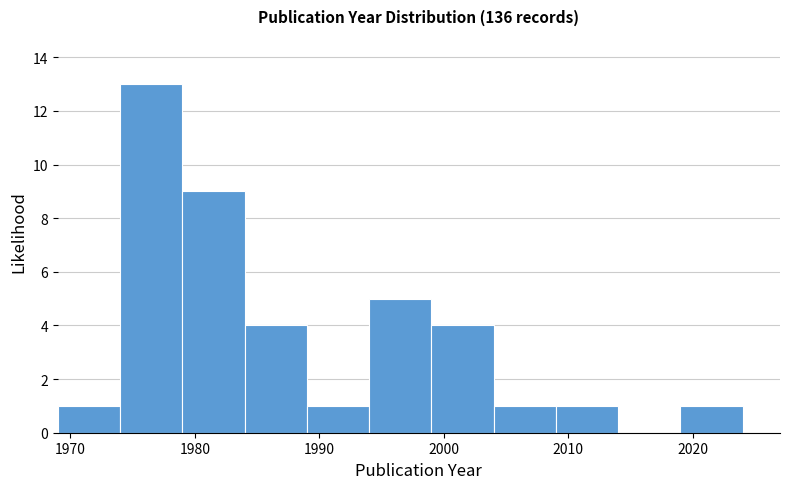

Reading left to right, transcribe this chart: for each bar, give the range it covers on the x-axis and its height. The values are not printed on the chart, so give them approximately, as read against the axis.

1969 to 1974: 1
1974 to 1979: 13
1979 to 1984: 9
1984 to 1989: 4
1989 to 1994: 1
1994 to 1999: 5
1999 to 2004: 4
2004 to 2009: 1
2009 to 2014: 1
2014 to 2019: 0
2019 to 2024: 1